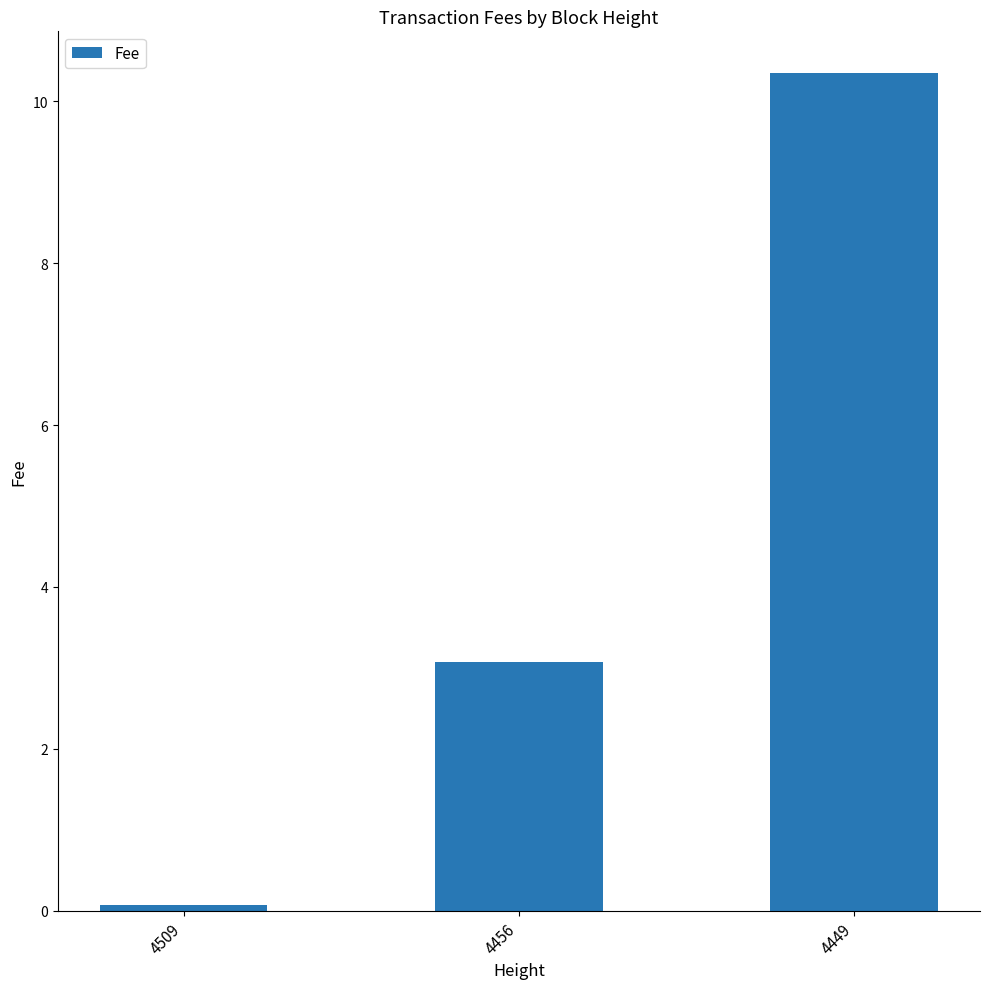

What is the value of the 3rd bar from the left?

10.3